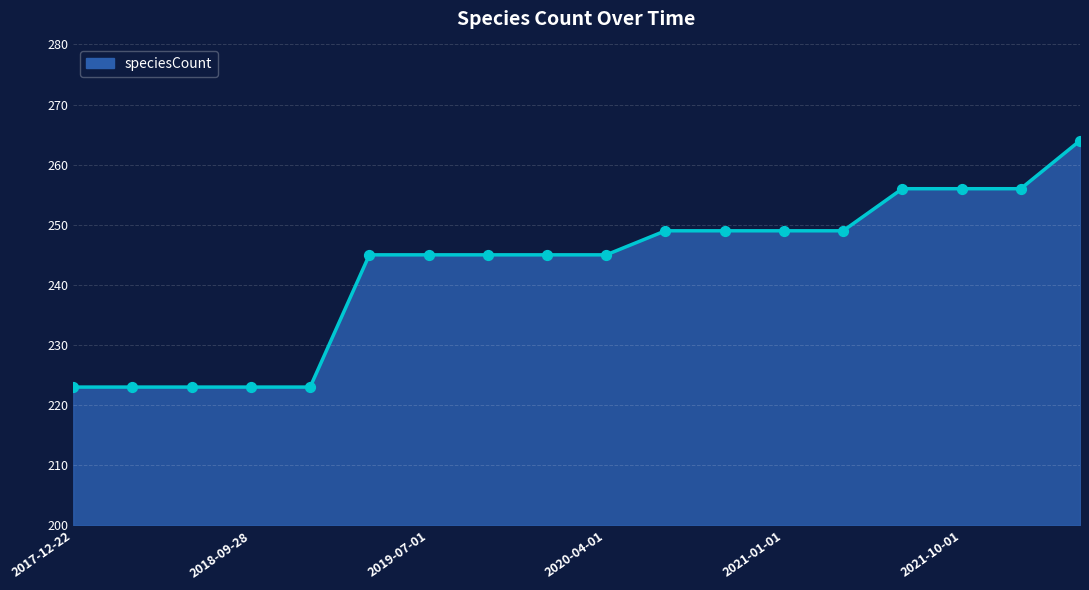

What is the difference between the maximum and minimum values?

41